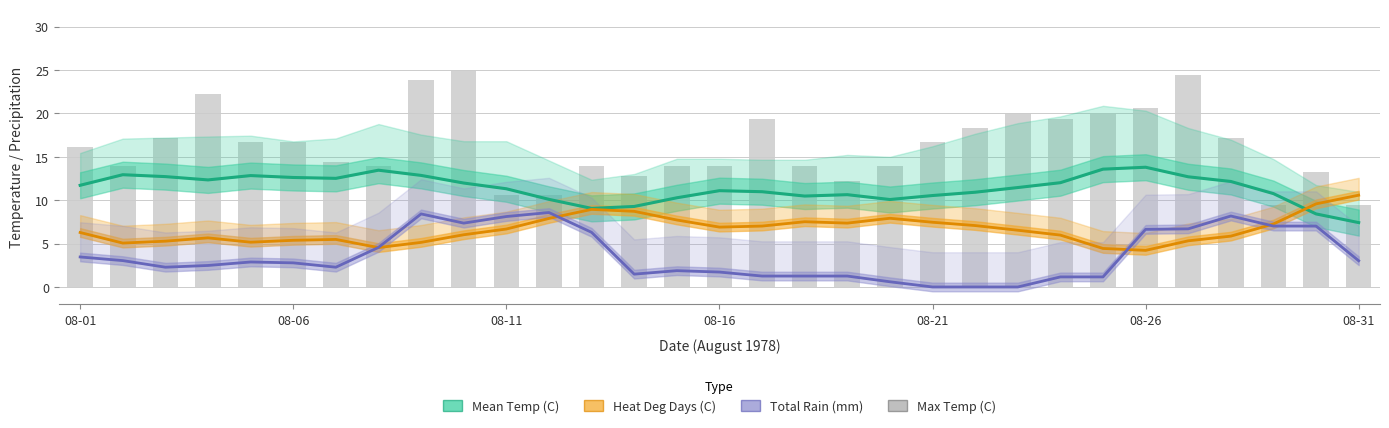

Are the bars horizontal?

No